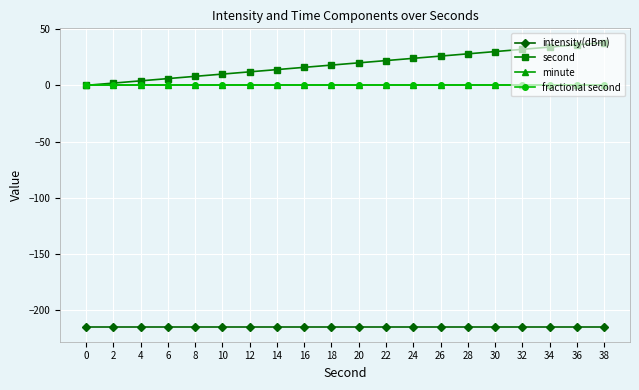

True or false: minute and fractional second cross at least once.

False